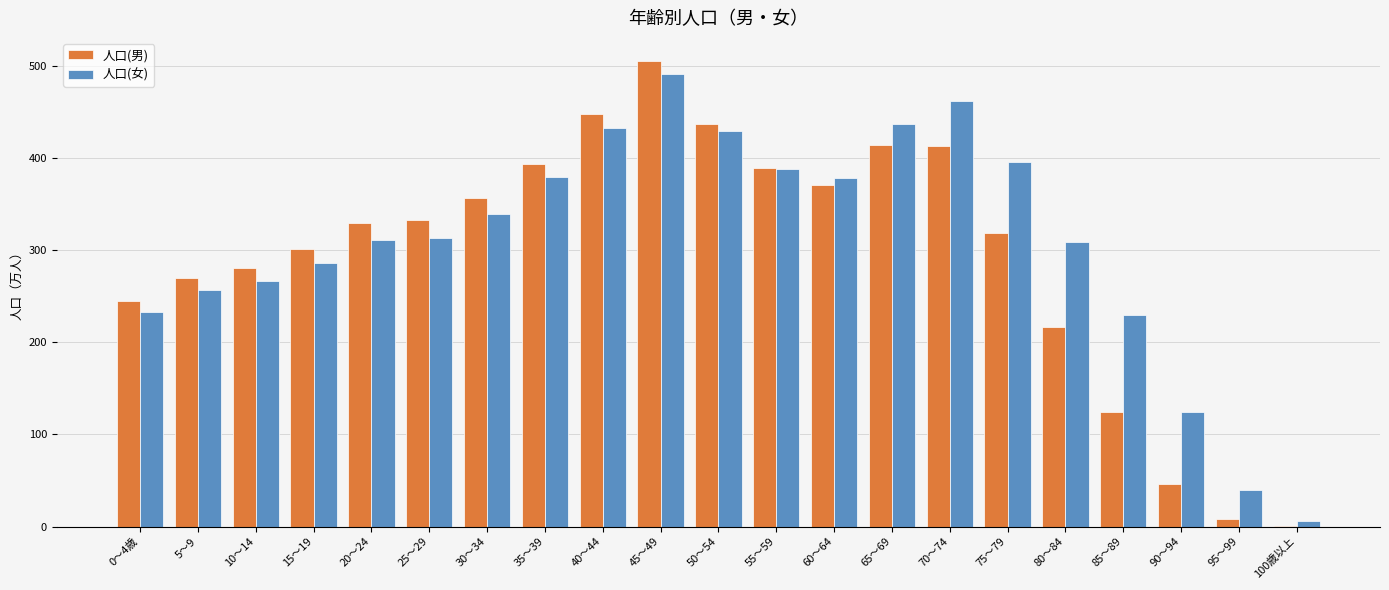

Between 35～39 and 80～84, which series saw the biggest shift?

人口(男)